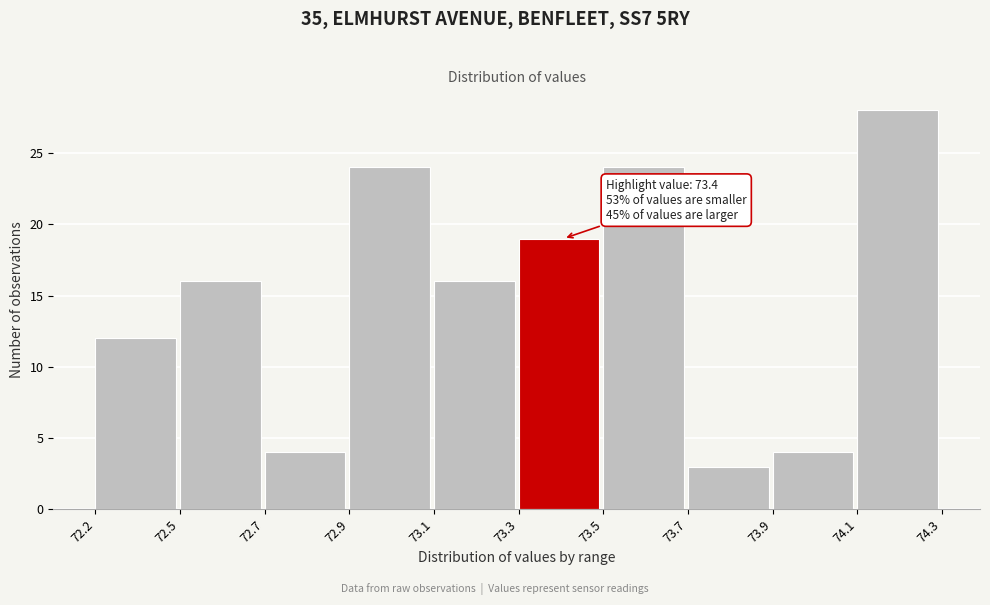

Reading left to right, extract all data points from this chart.

72.2=12	72.5=16	72.7=4	72.9=24	73.1=16	73.3=19	73.5=24	73.7=3	73.9=4	74.1=28